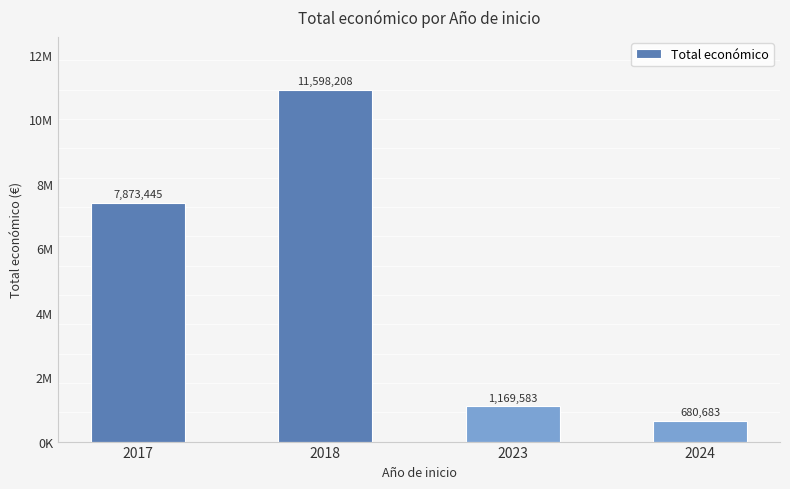

Rank the categories by value from highest to lowest.

2018, 2017, 2023, 2024